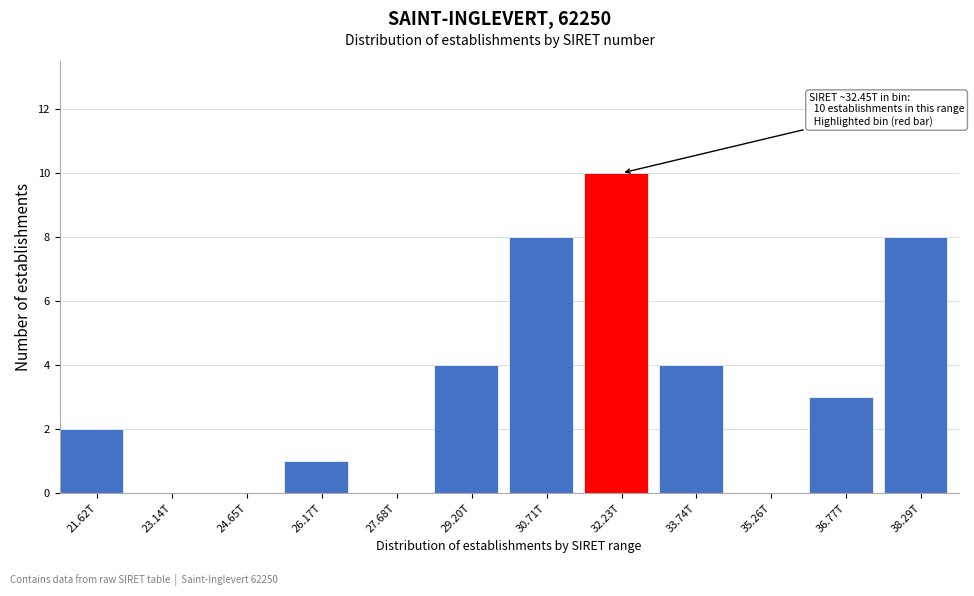

Reading right to left, extract all data points from this chart.

38.29T=8	36.77T=3	35.26T=0	33.74T=4	32.23T=10	30.71T=8	29.20T=4	27.68T=0	26.17T=1	24.65T=0	23.14T=0	21.62T=2